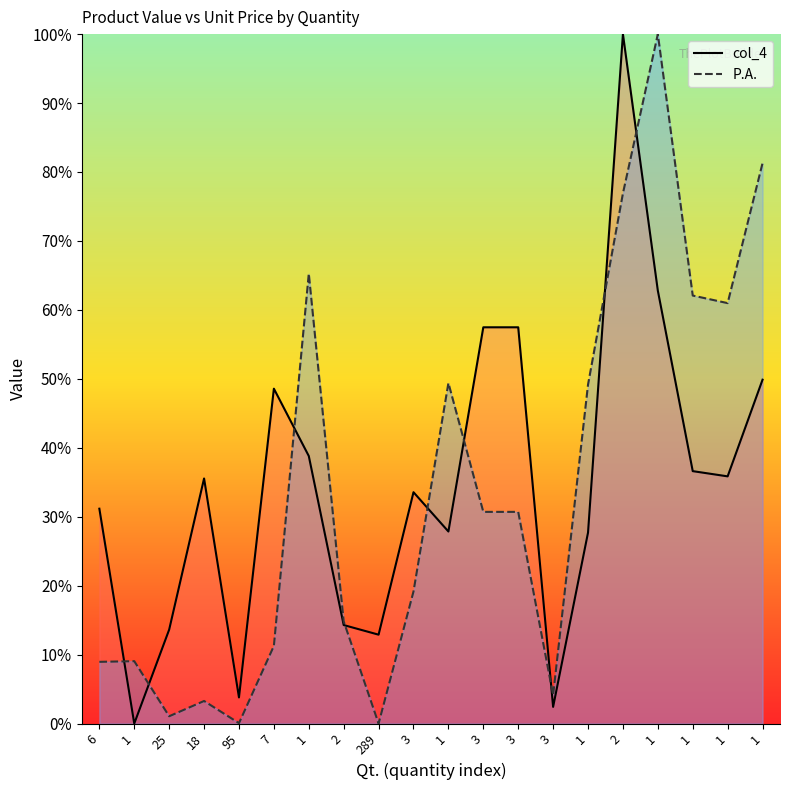

Where does the col_4 series first go above 35?

18